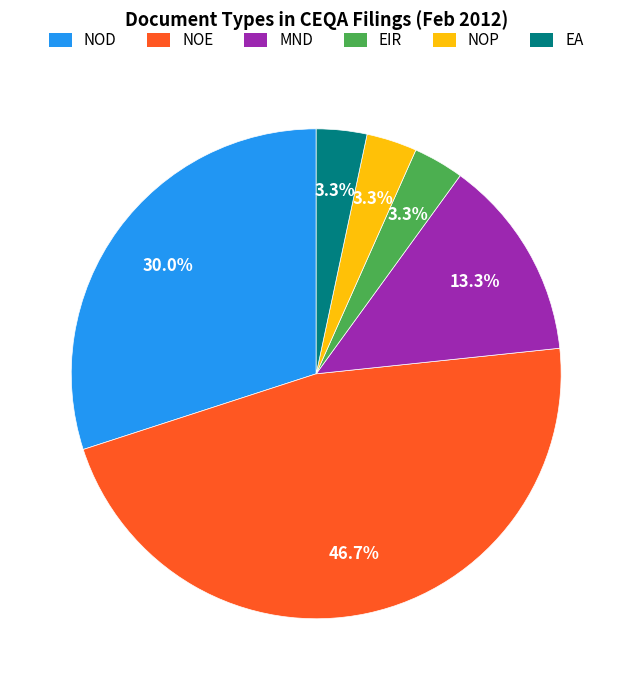

Is there a majority slice in this chart?

No